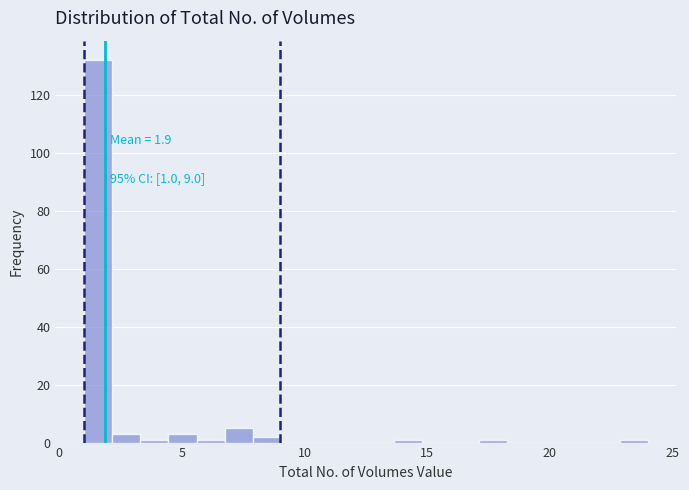

Around what value on the x-axis is the tallest bar? Give the approximate position of its centre, as read against the axis.

1.5